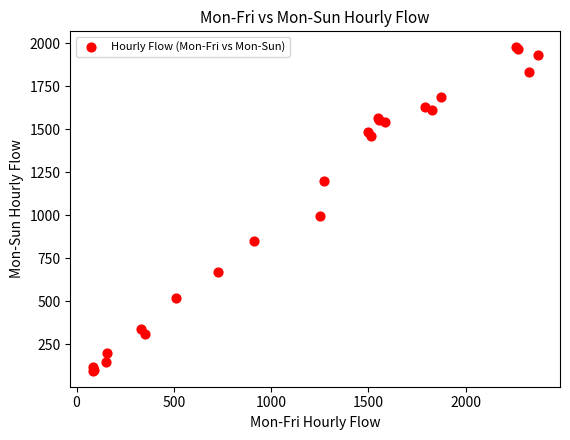

What Y value in the scatter plot is closest to 1037?

996